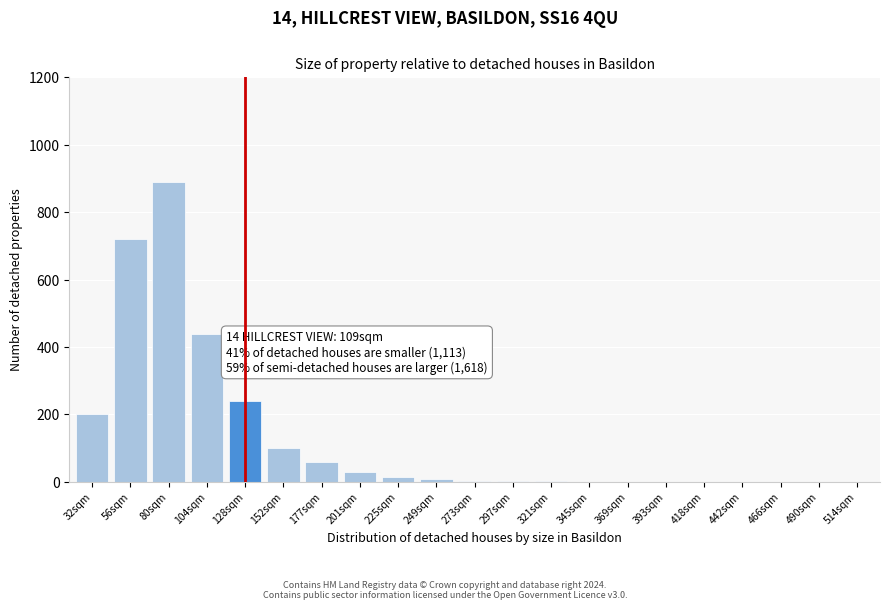

True or false: the data shows 30 at 201sqm.

True